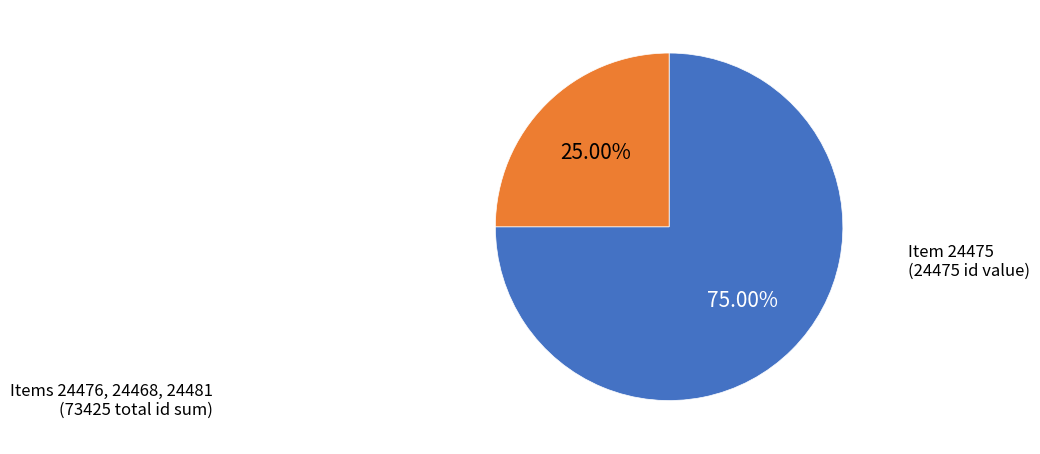

Is there any slice that represents more than half of the pie?

Yes